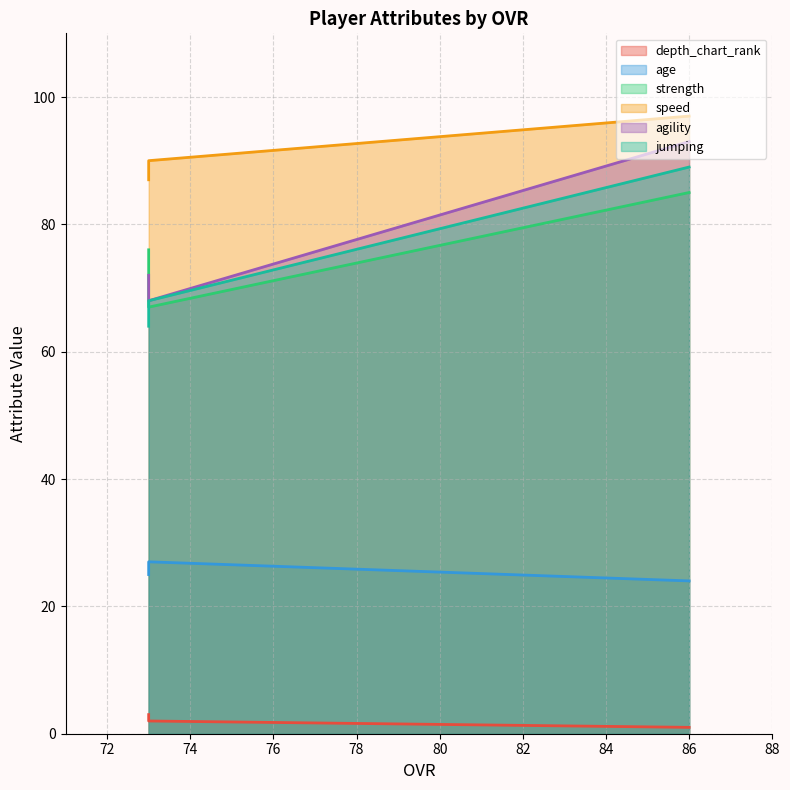

How many lines are shown in the chart?

6